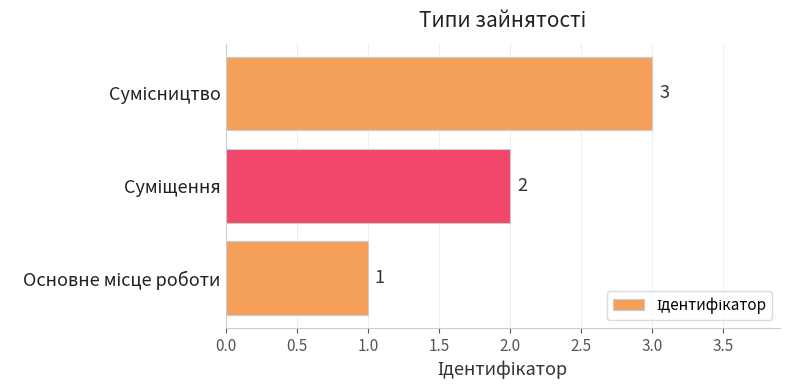

How many values are between 1 and 3?

3